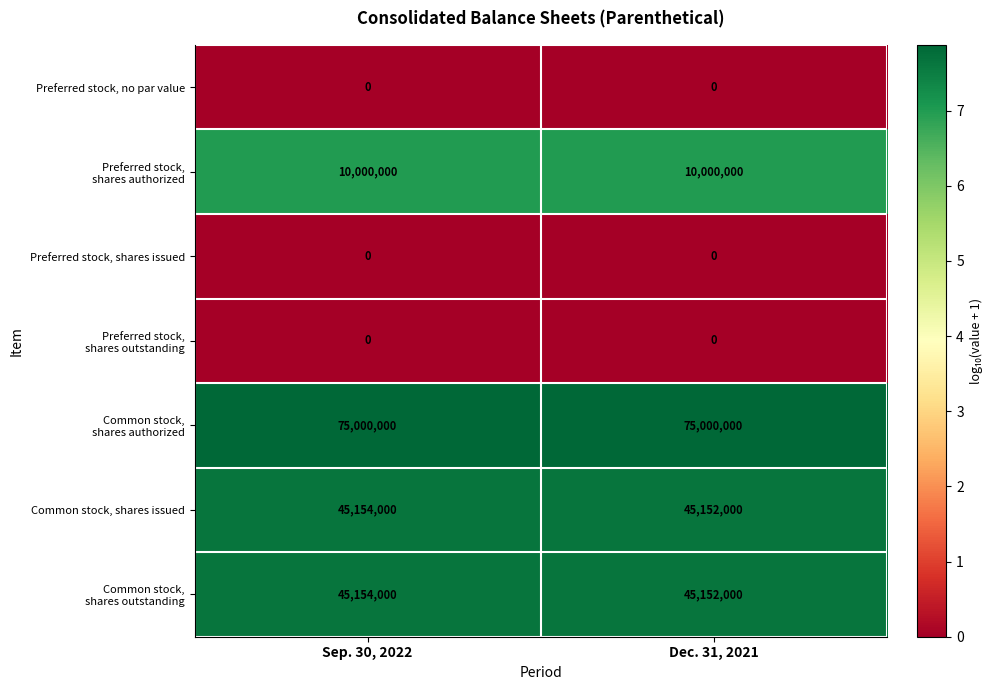

The value of Common stock, shares issued at Sep. 30, 2022 is 45154000. True or false?

True